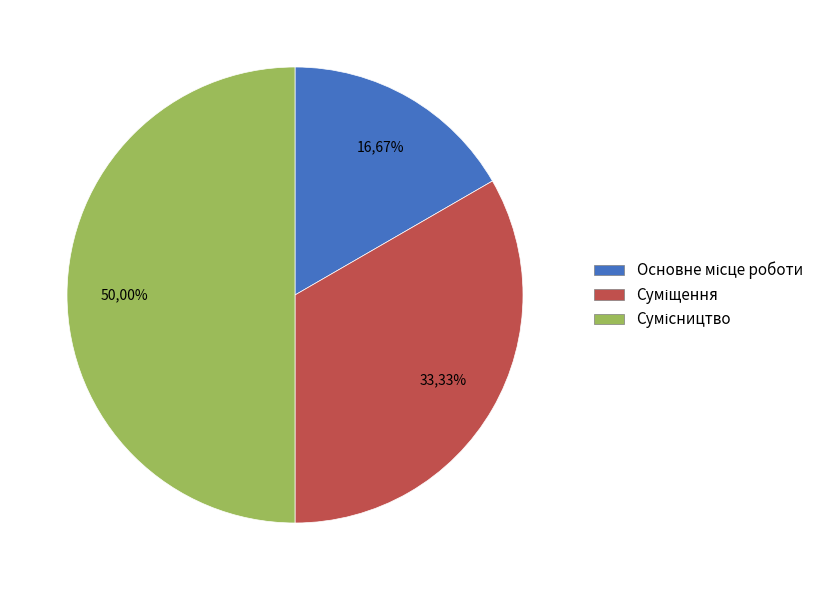

What portion of the pie excludes Основне місце роботи?

83.3%